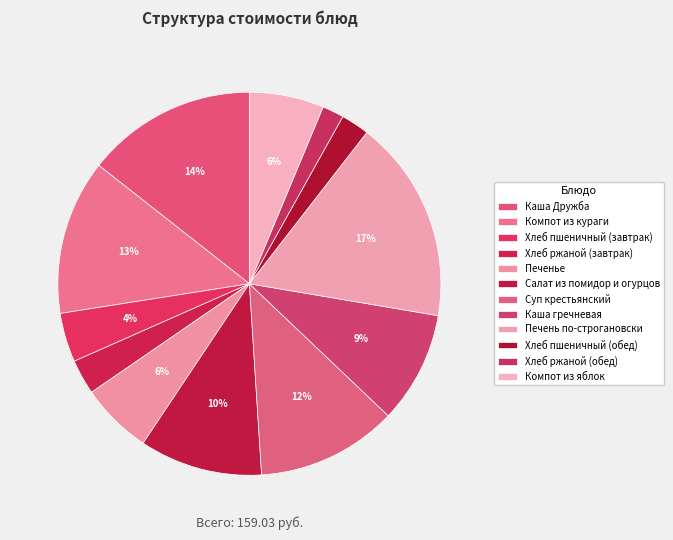

Does Хлеб пшеничный (завтрак) represent more than half of the total?

No